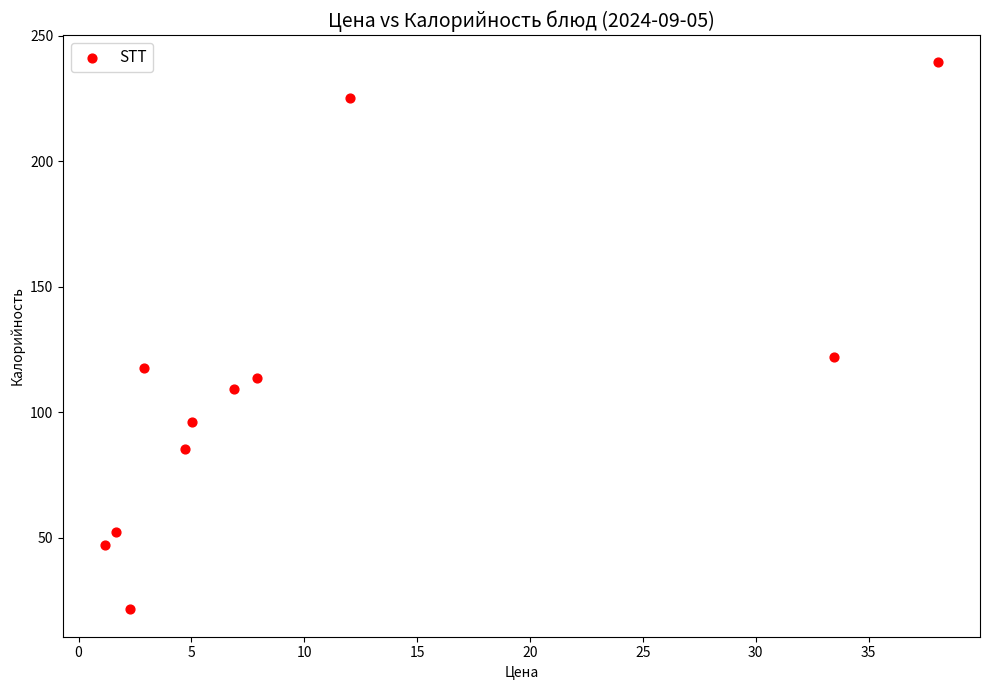

What is the average Y value?

111.7